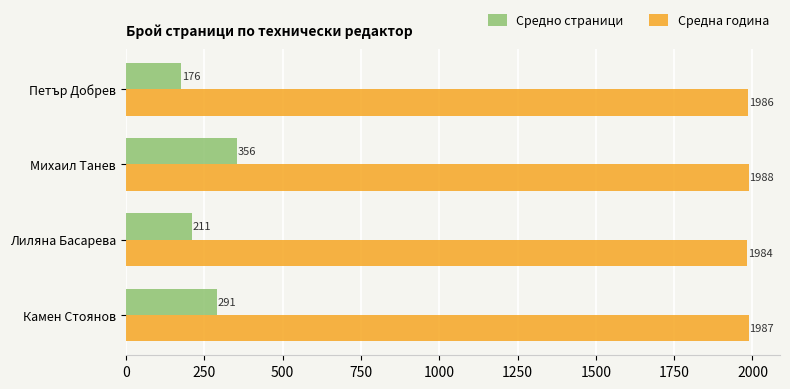

At which label does Средно страници reach its peak?

Михаил Танев